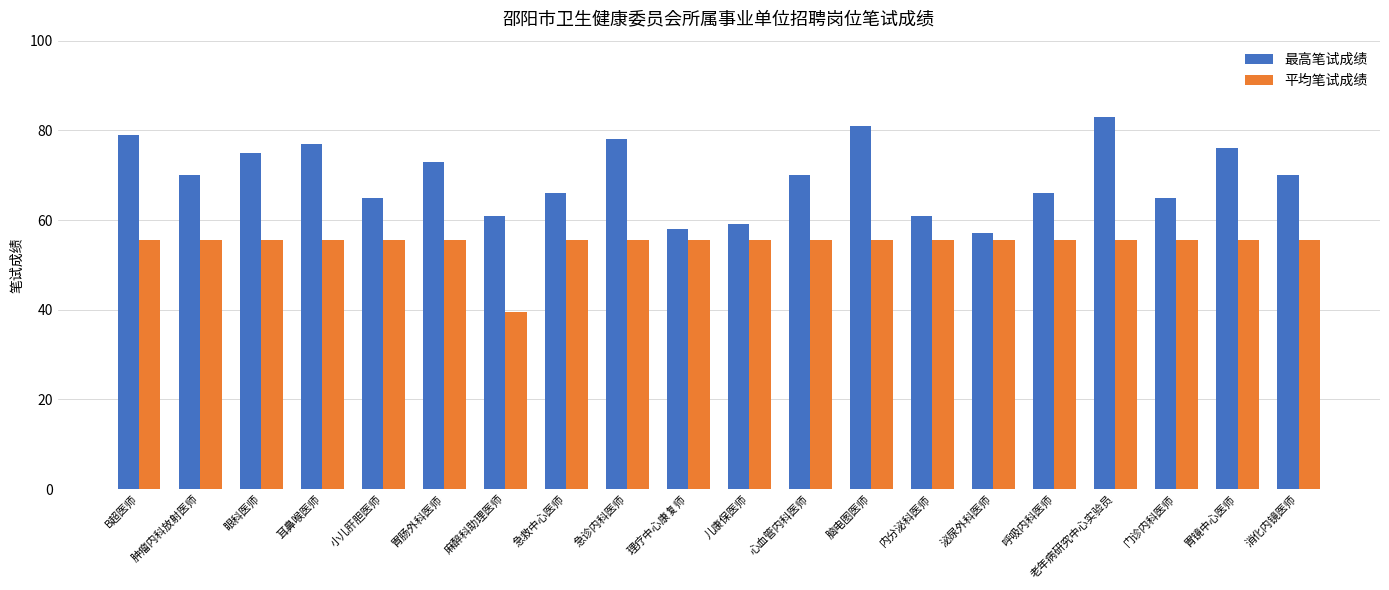

At how many categories does at least one series exceed 42?

20